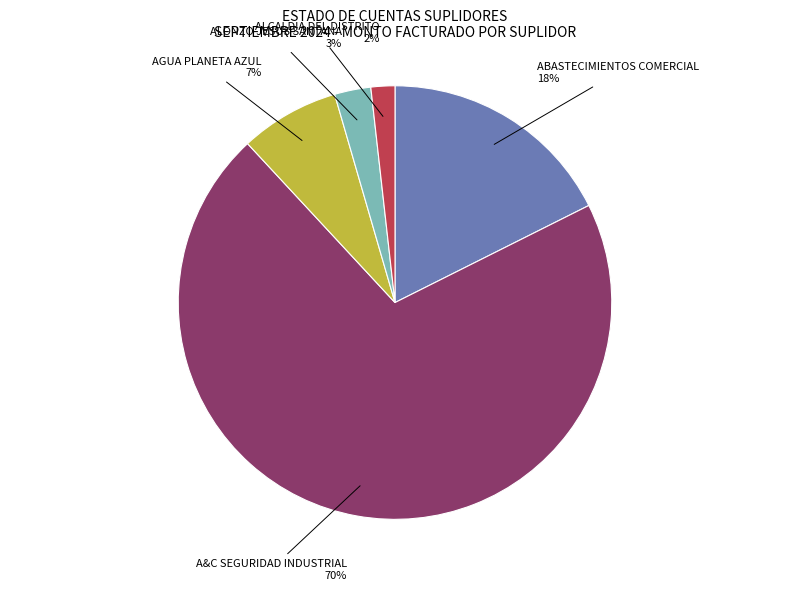

True or false: A&C SEGURIDAD INDUSTRIAL accounts for 60% of the total.

False